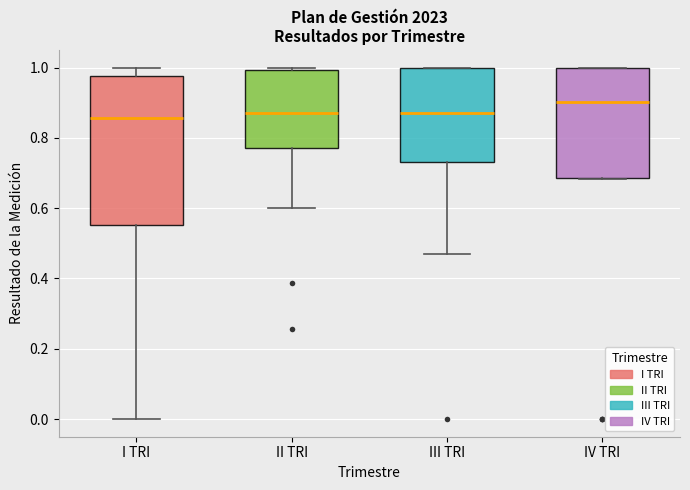

Reading left to right, transcribe this box plot: for each box, give where its median line is, the range the box spans, and where its two whiskers end, as read against the y-axis. The values are not printed on the chart, so give them approximately, as read against the axis.

I TRI: median 0.86, box 0.56 to 0.98, whiskers 0.00 to 1.00
II TRI: median 0.88, box 0.78 to 1.00, whiskers 0.60 to 1.00 (just above the box's upper edge)
III TRI: median 0.88, box 0.74 to 1.00, whiskers 0.48 to 1.00
IV TRI: median 0.90, box 0.68 to 1.00, whiskers 0.68 to 1.00